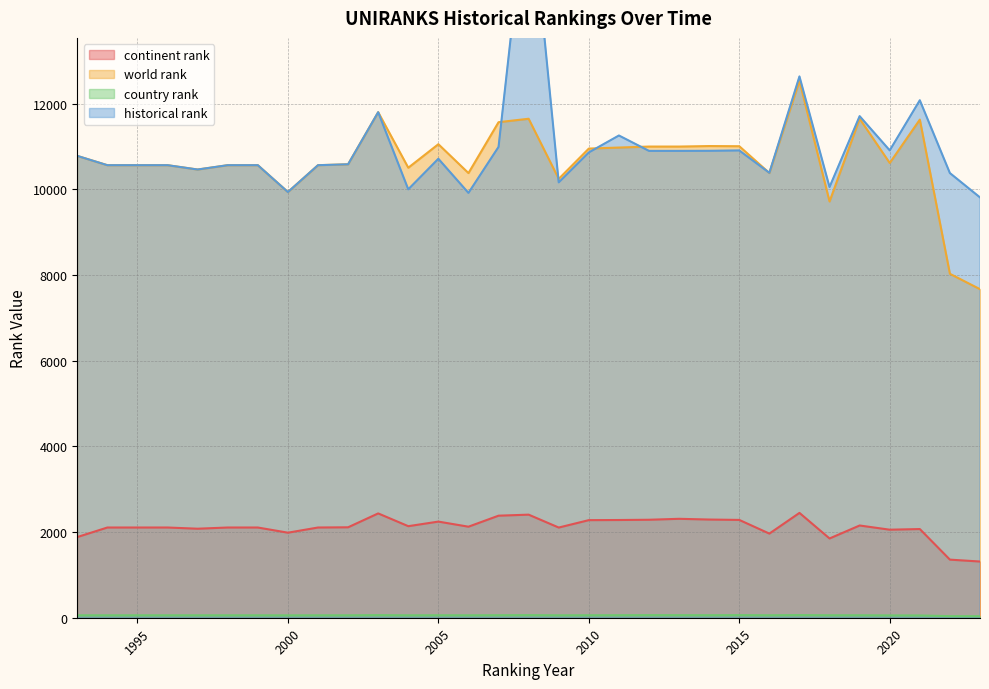

How many times do world rank and historical rank cross each other?

5